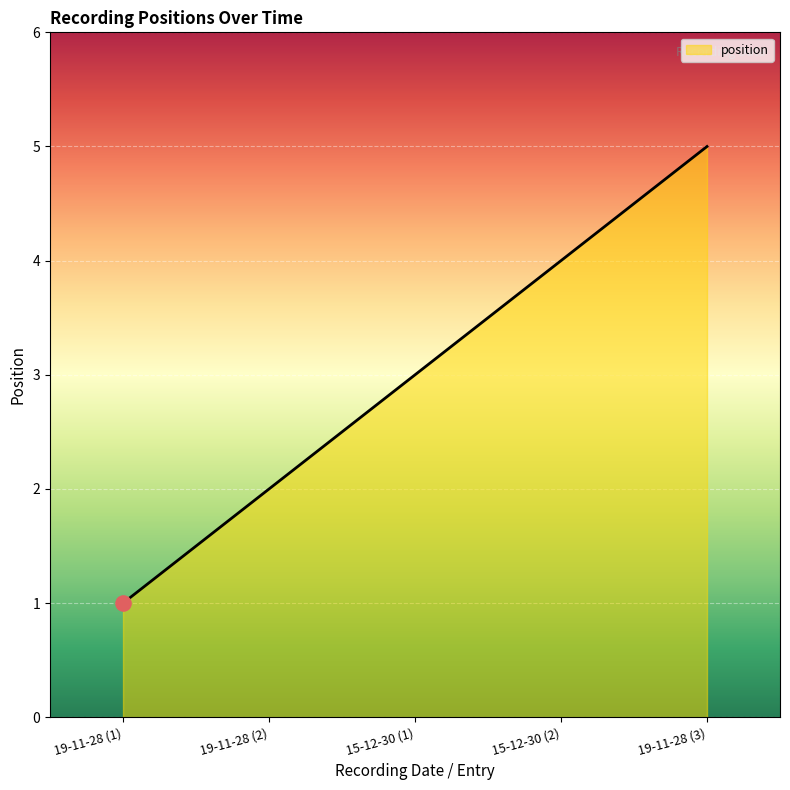

What is the change in value from 19-11-28 (1) to 15-12-30 (2)?

+3